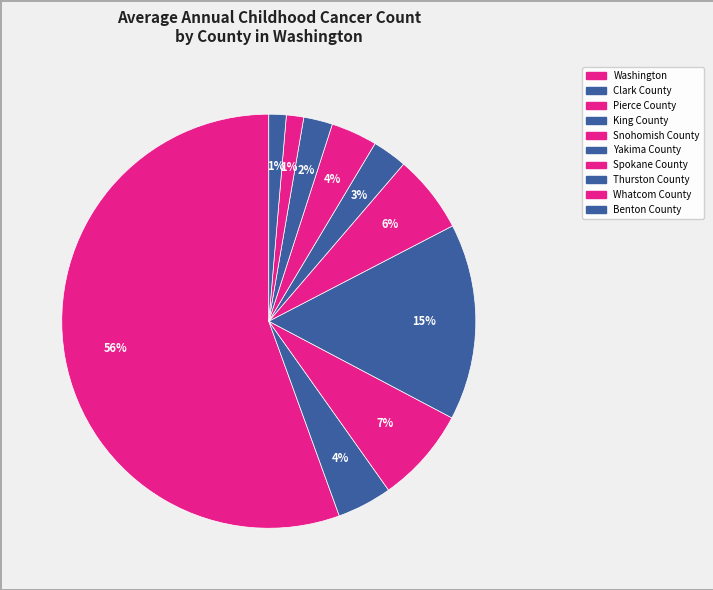

Which slice is the smallest?

Whatcom County